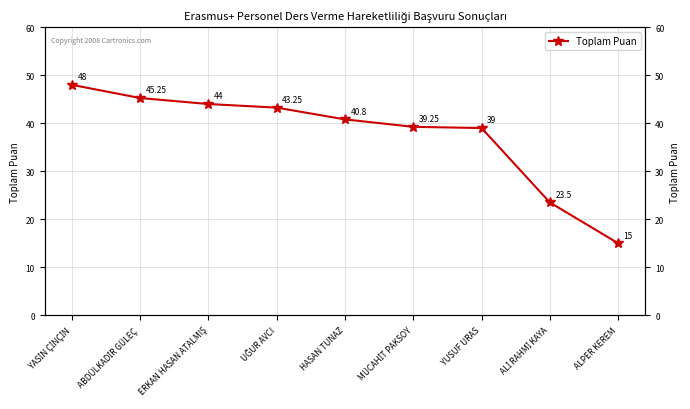

Does the chart display data point markers on the line(s)?

Yes